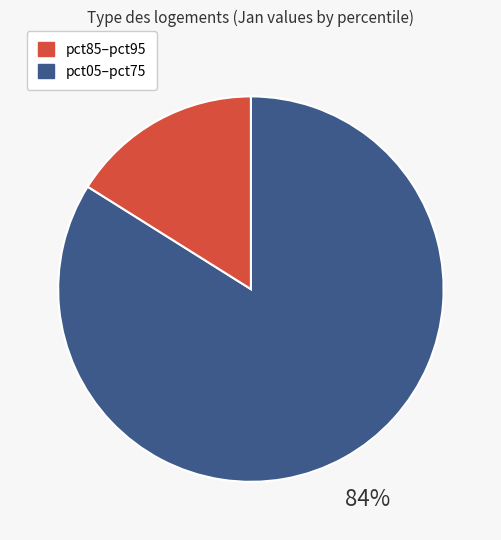

Count the number of slices in the pie.

2